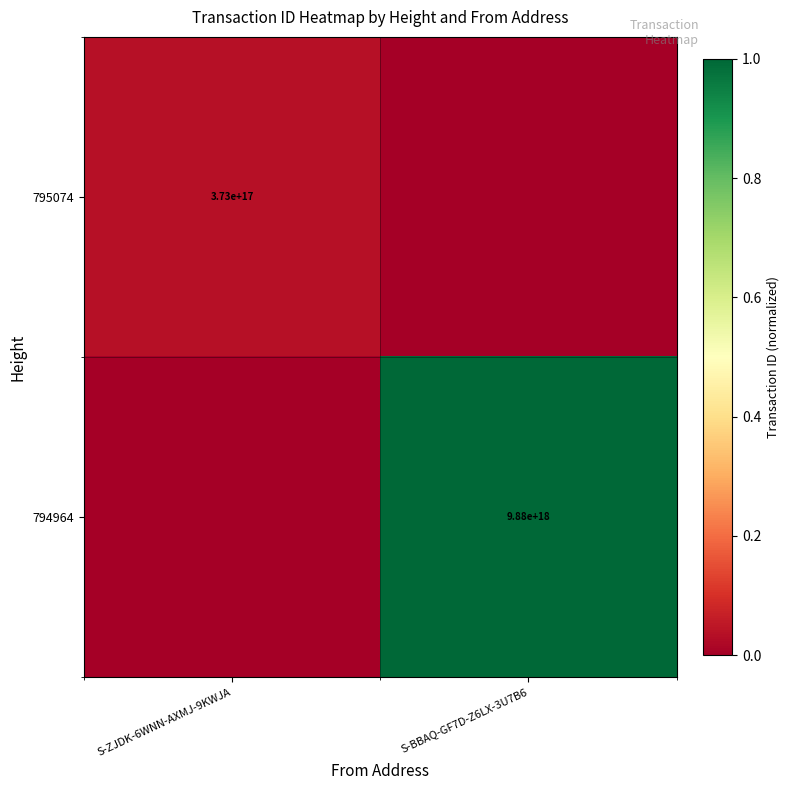

True or false: 795074 has a value of 373000000000000000 at S-ZJDK-6WNN-AXMJ-9KWJA.

True